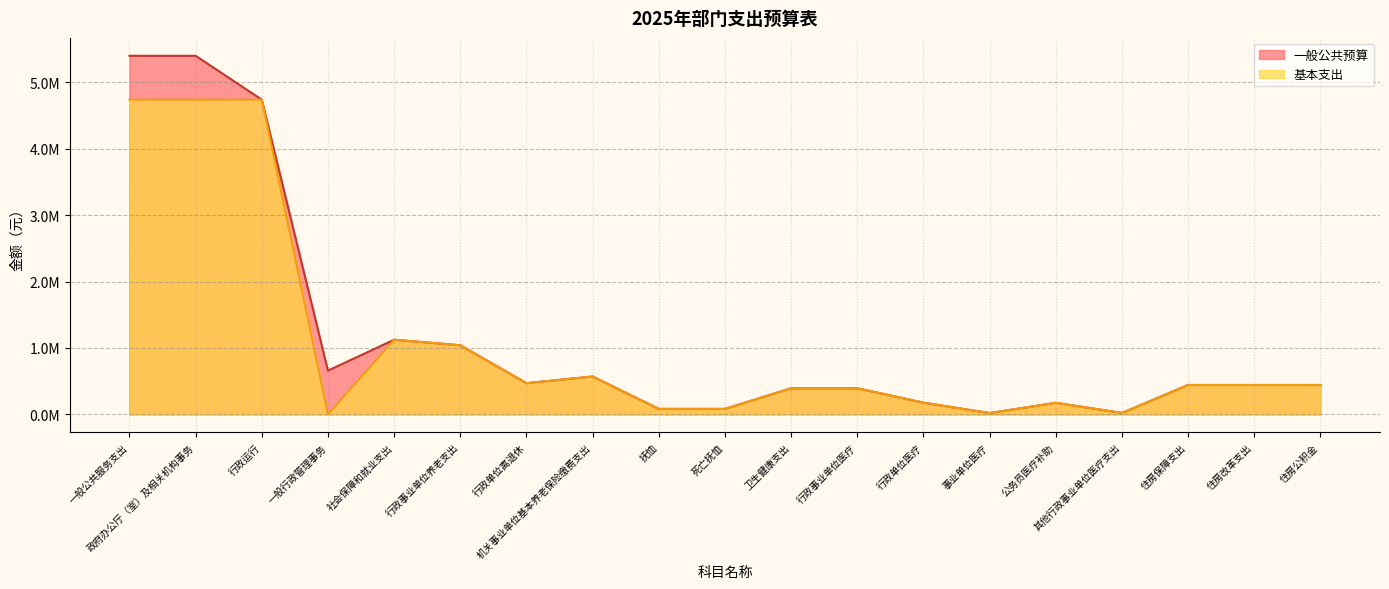

Where does the 一般公共预算 series first go above 443086?

一般公共服务支出